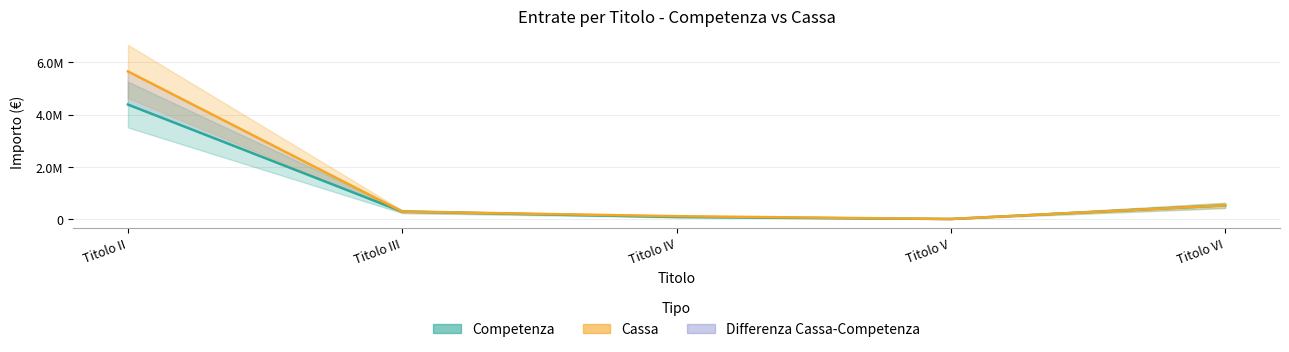

Reading right to left, extract all data points from this chart.

Competenza: Titolo VI=521000.0	Titolo V=0.0	Titolo IV=76000.0	Titolo III=282650.0	Titolo II=4385634.9
Cassa: Titolo VI=522686.9	Titolo V=0.0	Titolo IV=107795.4	Titolo III=283976.2	Titolo II=5656410.5